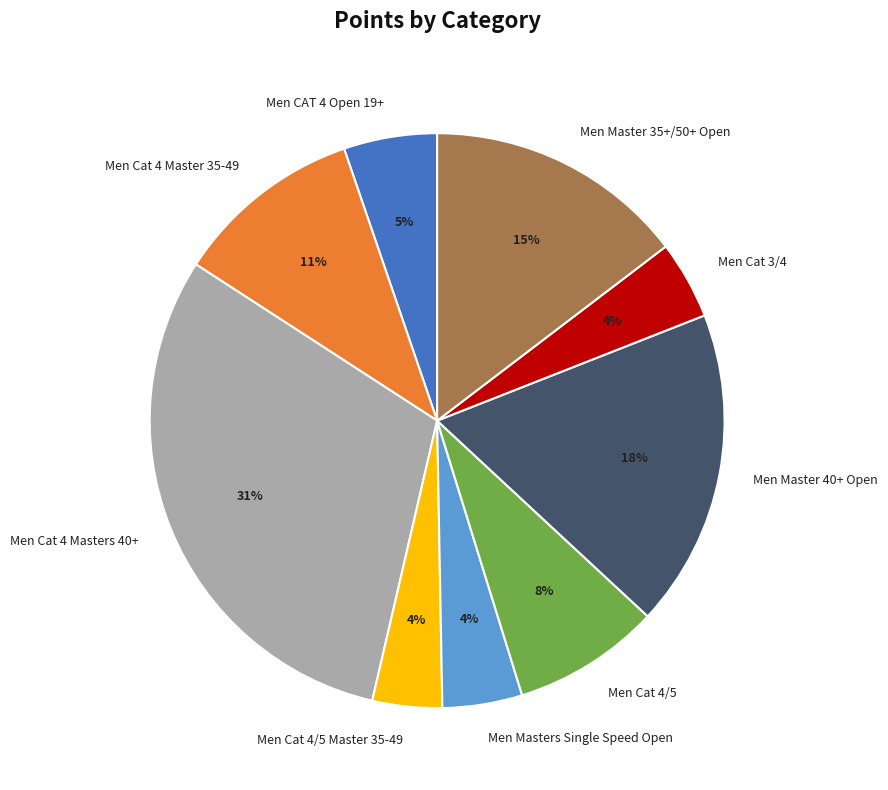

To the nearest percent, what is the difference between the Men Cat 4 Masters 40+ and Men Master 35+/50+ Open slice percentages?

16%